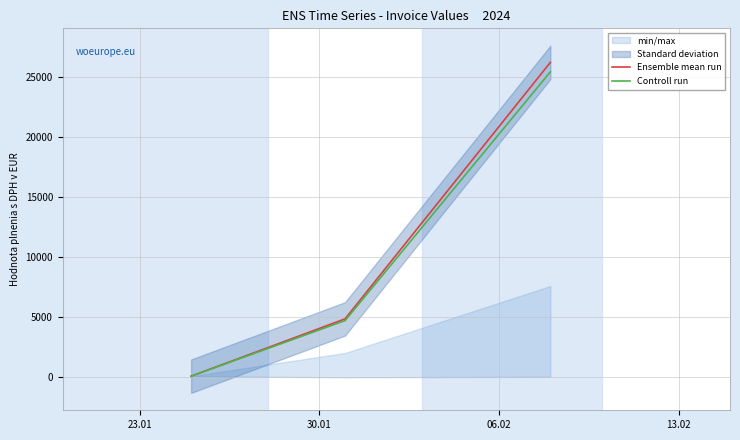

What is the difference between the Controll run values at 30.01 and 23.01?

4625.4